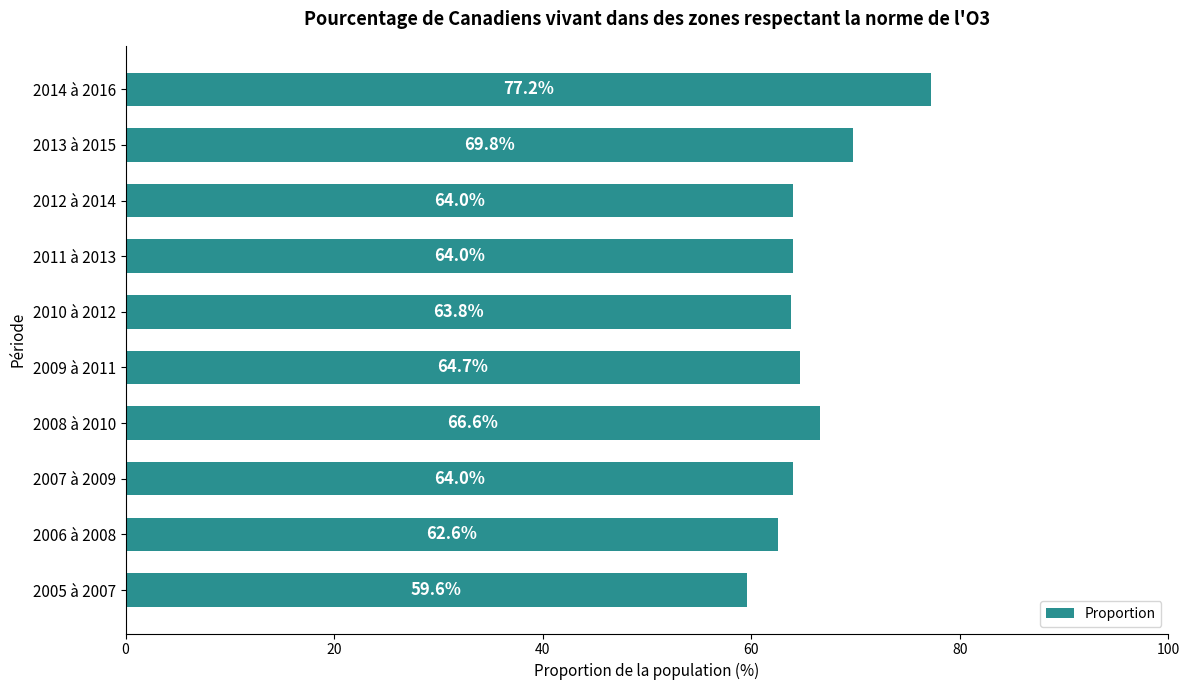

What is the greatest value displayed?

77.2